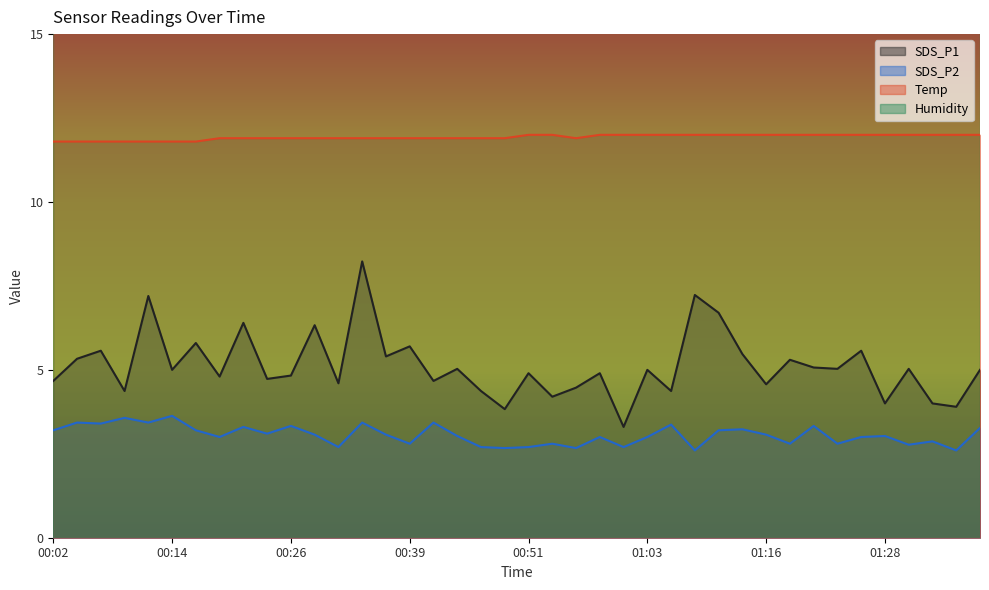

The value of SDS_P2 at 01:16 is 1.0. True or false?

False